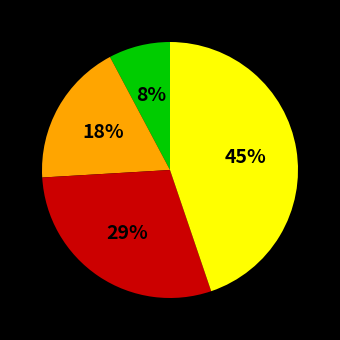

To the nearest percent, what is the average slice percentage?

25%